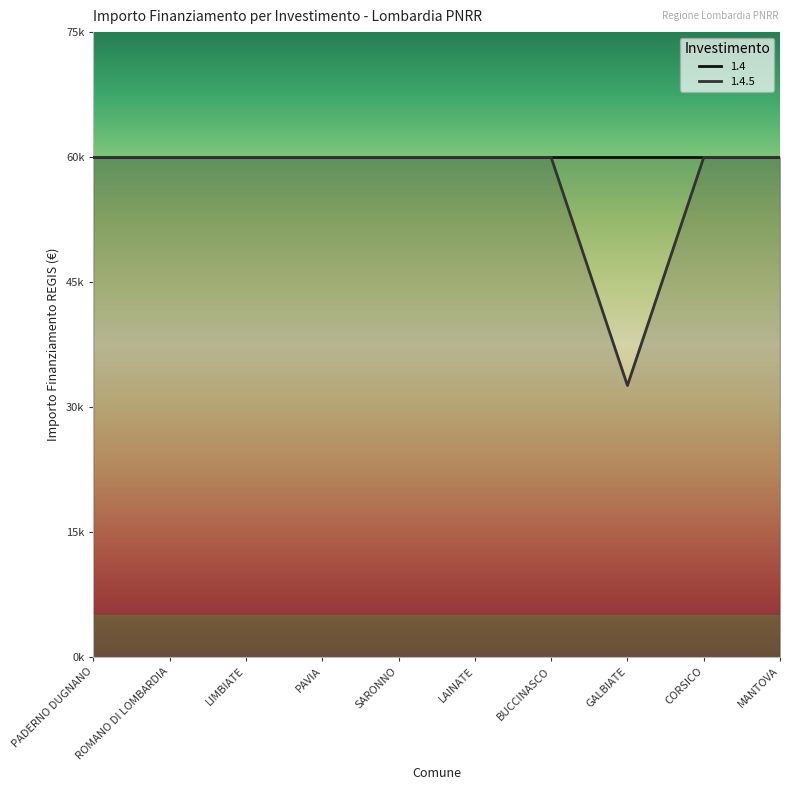

The chart shows a value of 59966 at PAVIA. True or false?

True